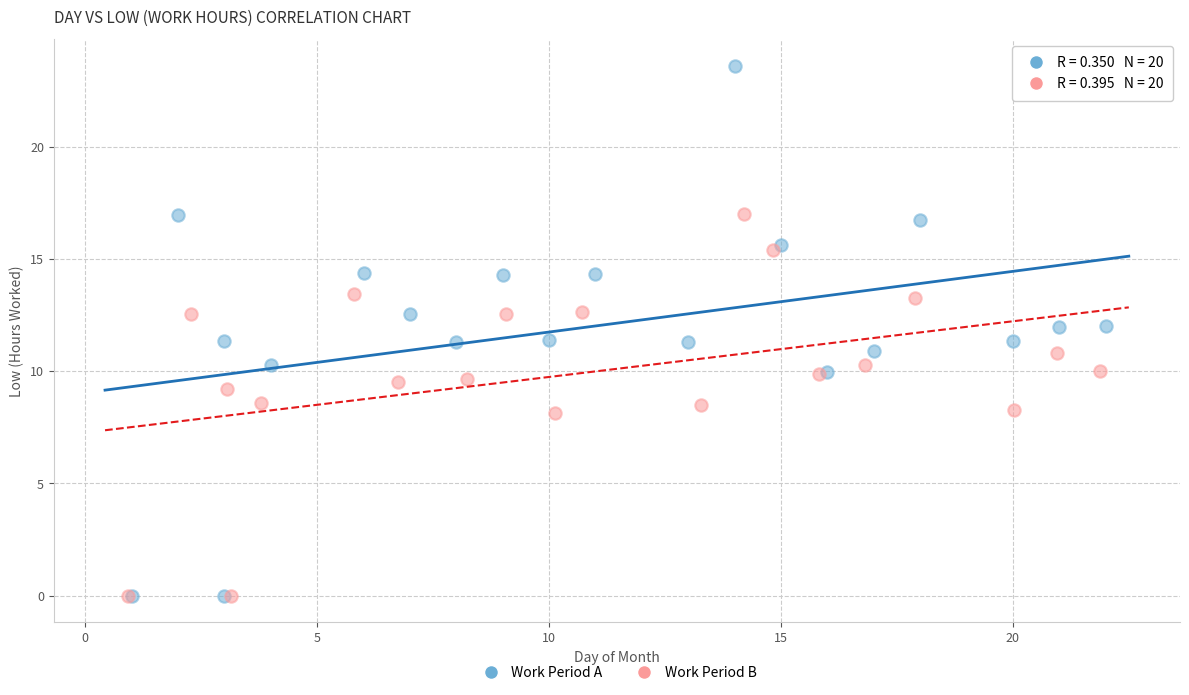

Which series reaches the maximum Y coordinate?

Work Period A